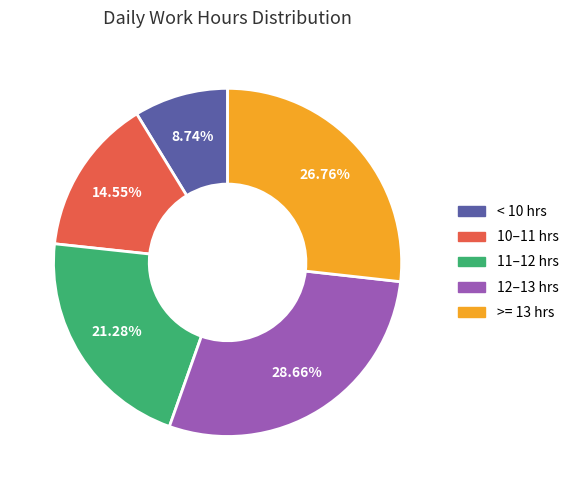

Is there any slice that represents more than half of the pie?

No